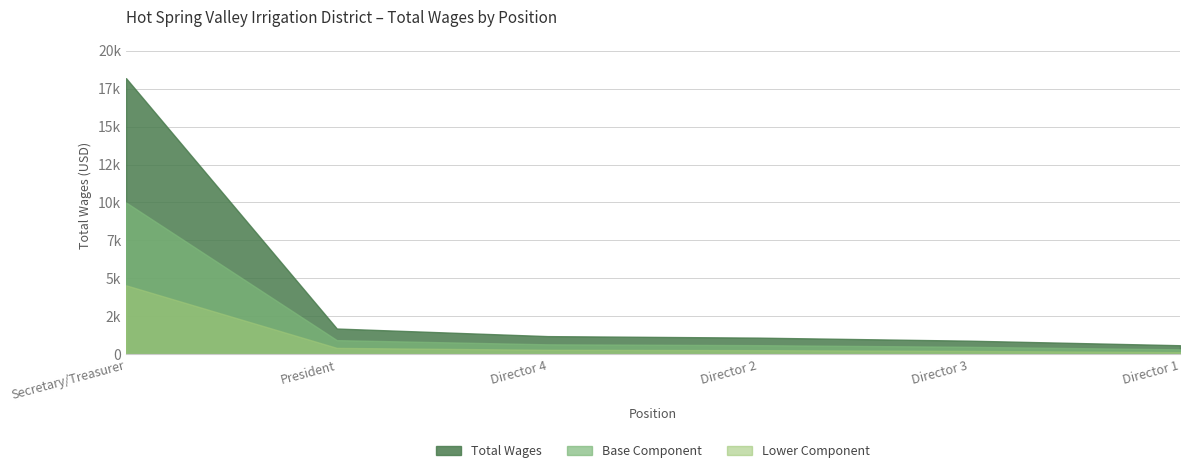

What value does the data have at Director 1, to the nearest 10?

600